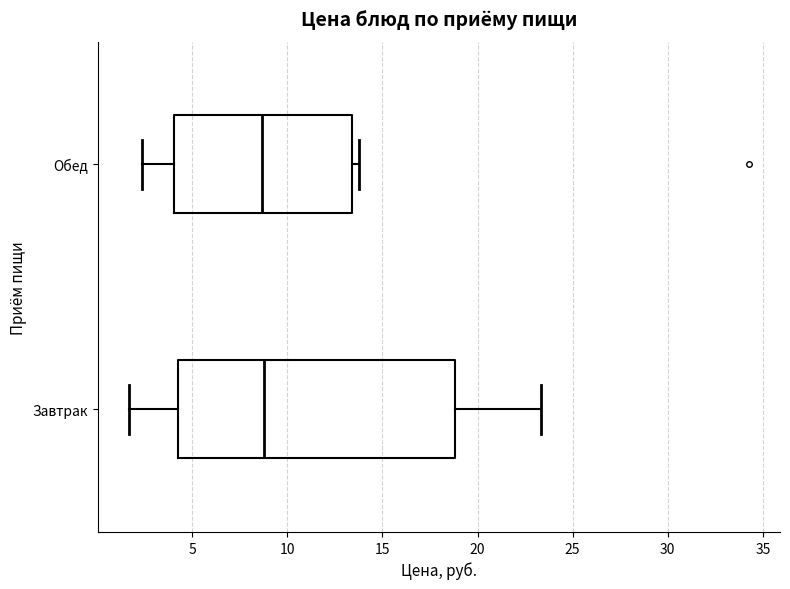

Where is the left edge of the box for Обед on the x-axis? The values are not printed on the chart, so give them approximately, as read against the axis.

4.0